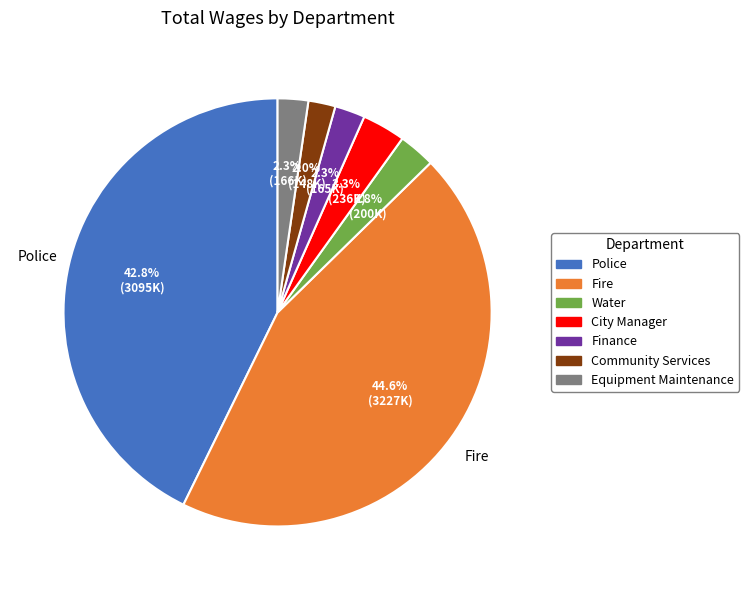

How many slices are in this pie chart?

7